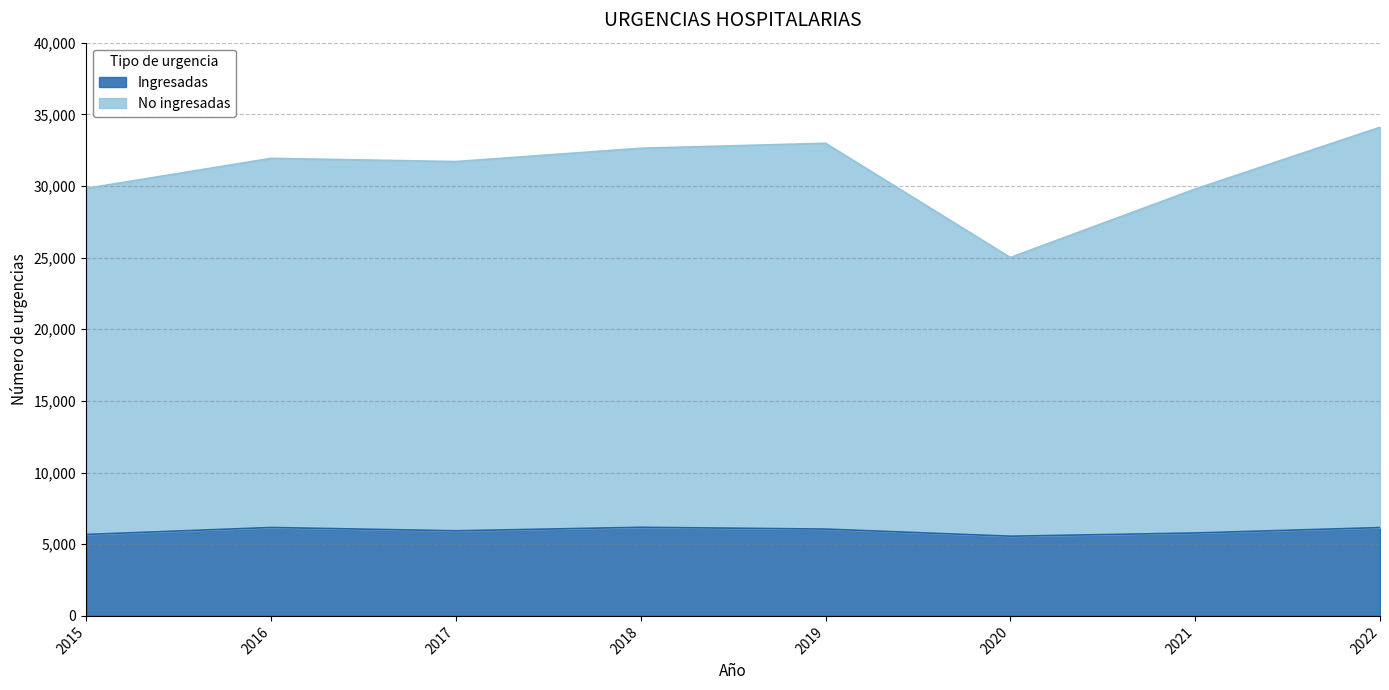

What is the difference between the maximum and minimum values in the No ingresadas series?

9087